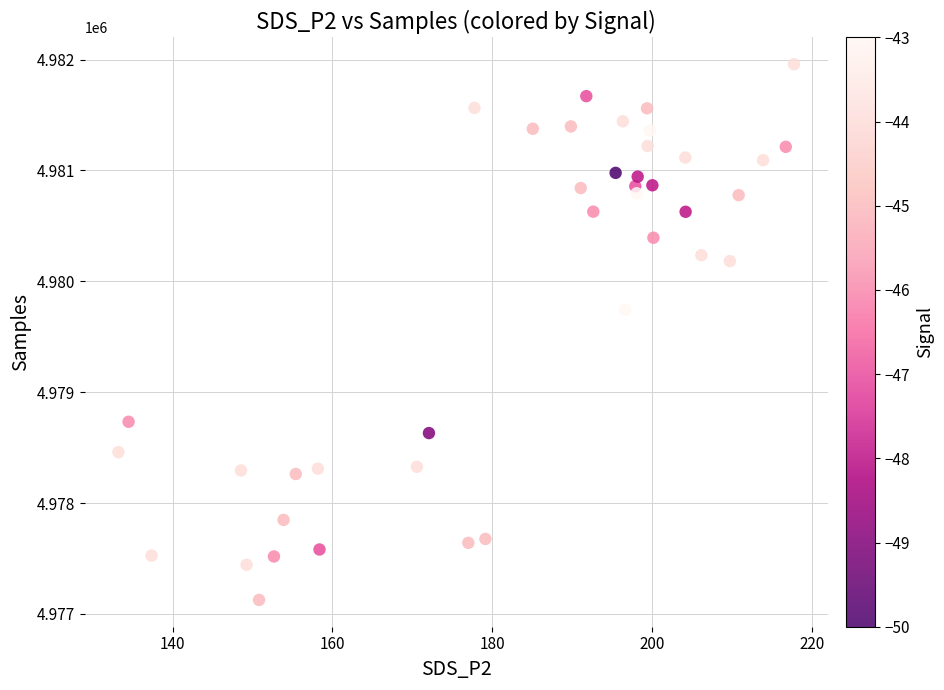

What Y value in the scatter plot is closest to 4979542?

4979743